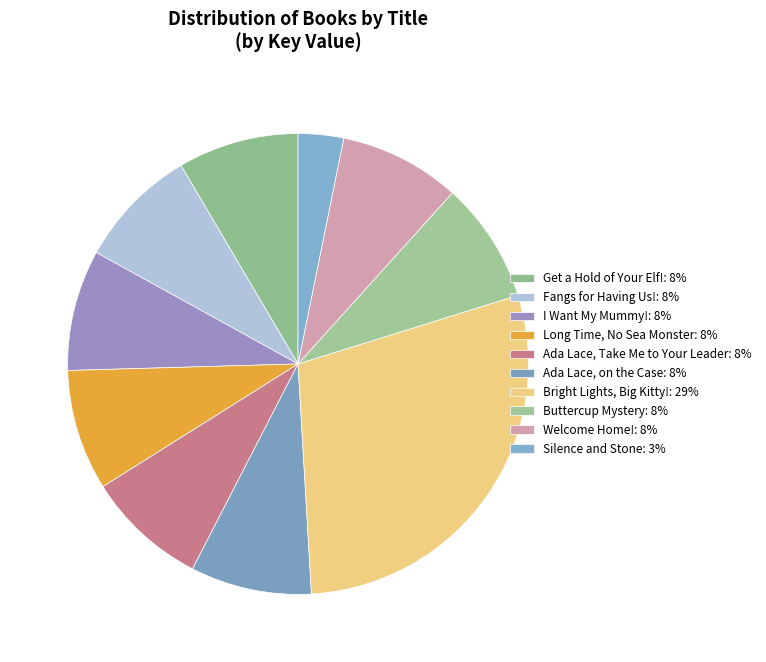

What is the smallest slice in the pie chart?

Silence and Stone